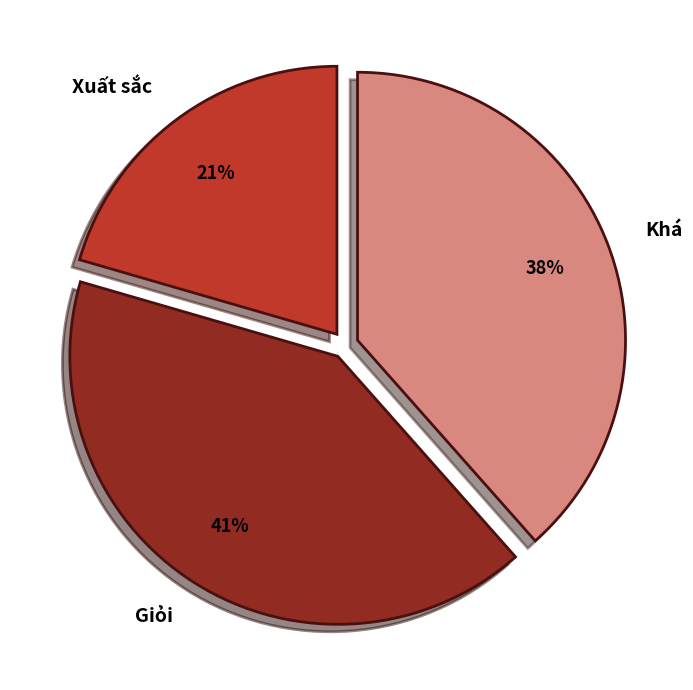

What is the smallest slice in the pie chart?

Xuất sắc